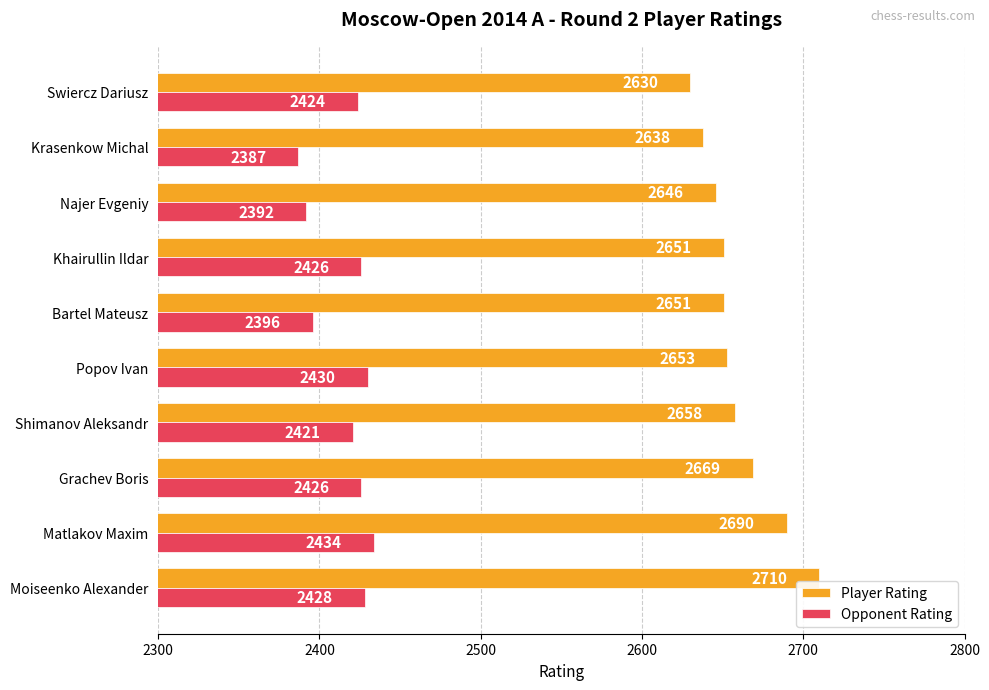

Count the number of categories in the chart.

10